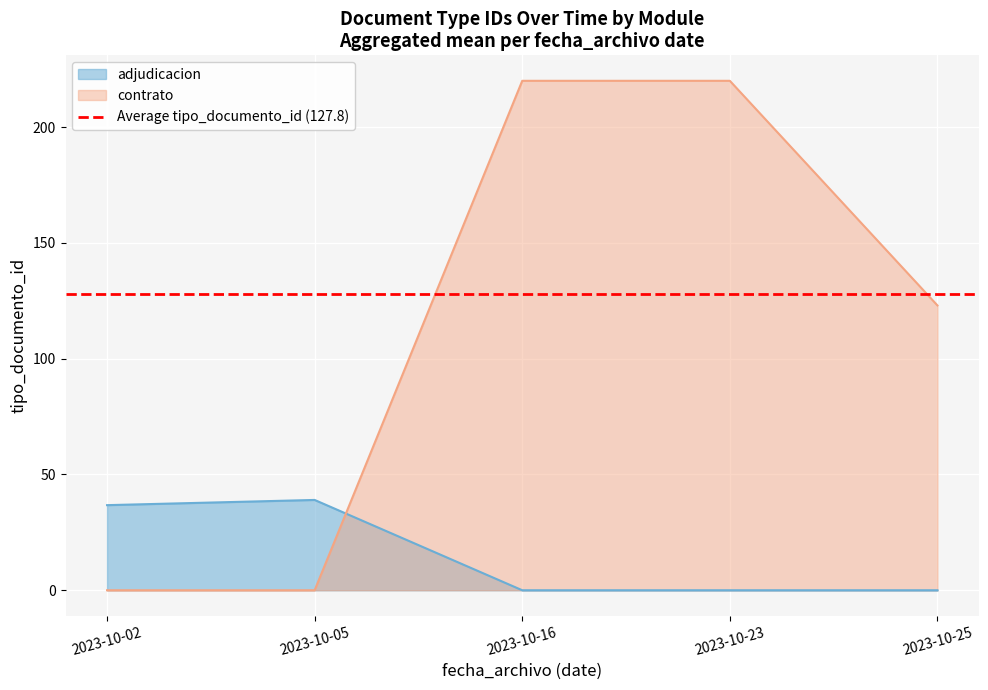

How many lines are shown in the chart?

2